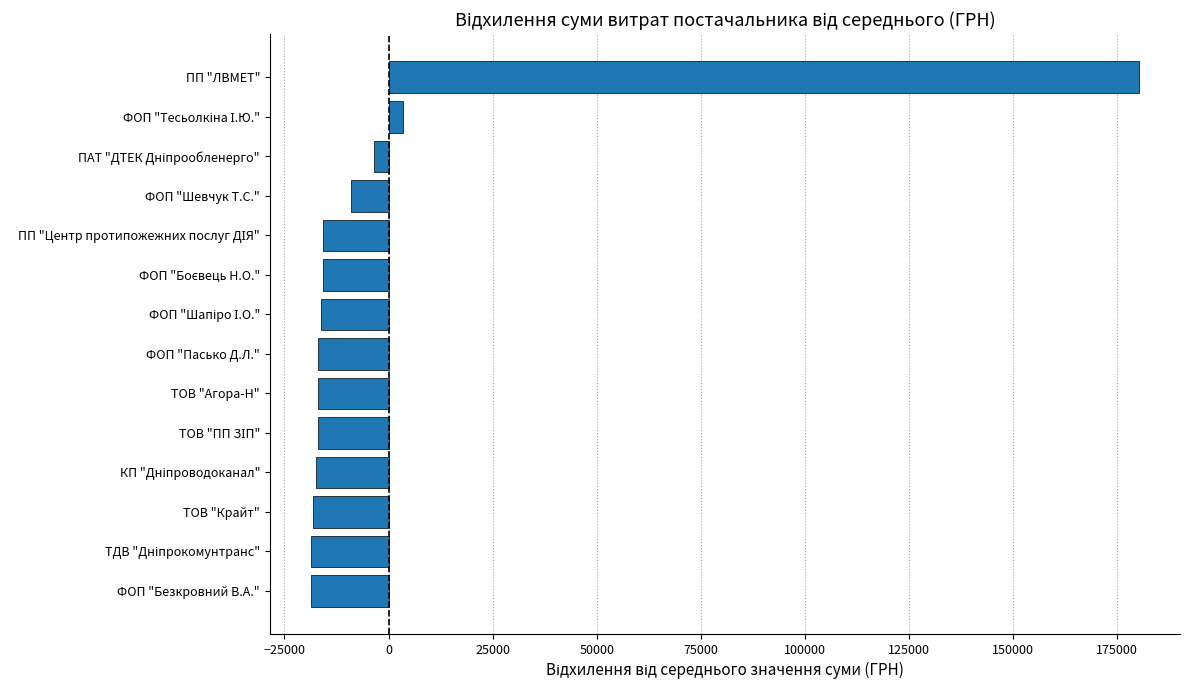

What is the maximum value shown in the chart?

180108.4